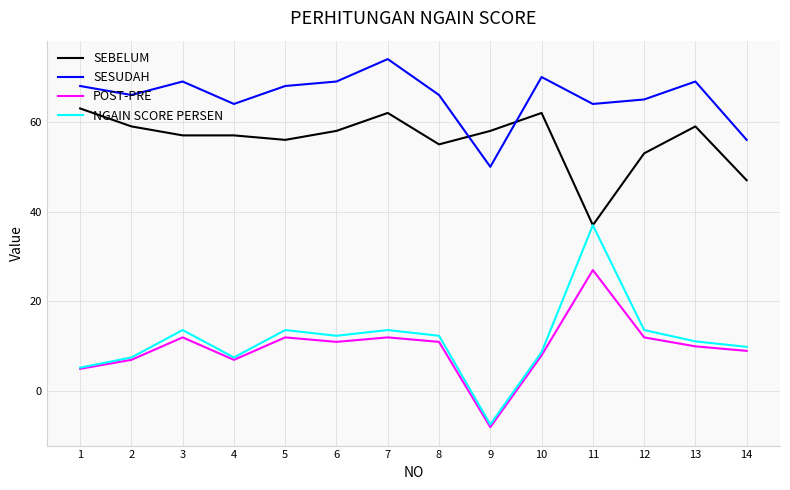

What is the total value across all series at 11?

165.0